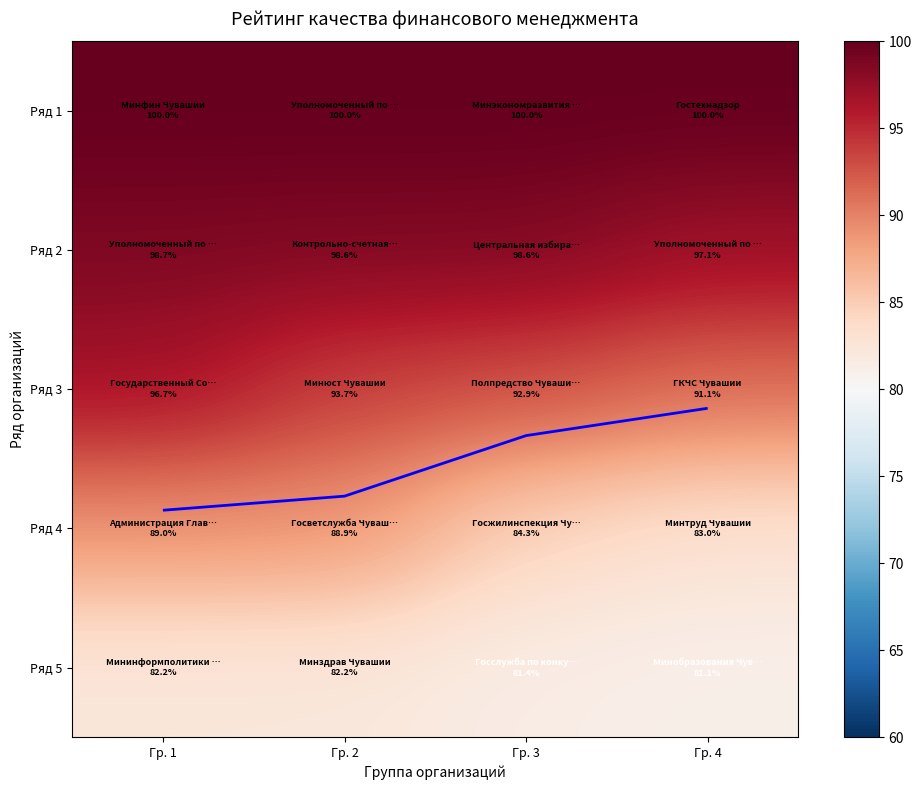

Which has a higher value, Гр. 1 or Гр. 2?

Гр. 1